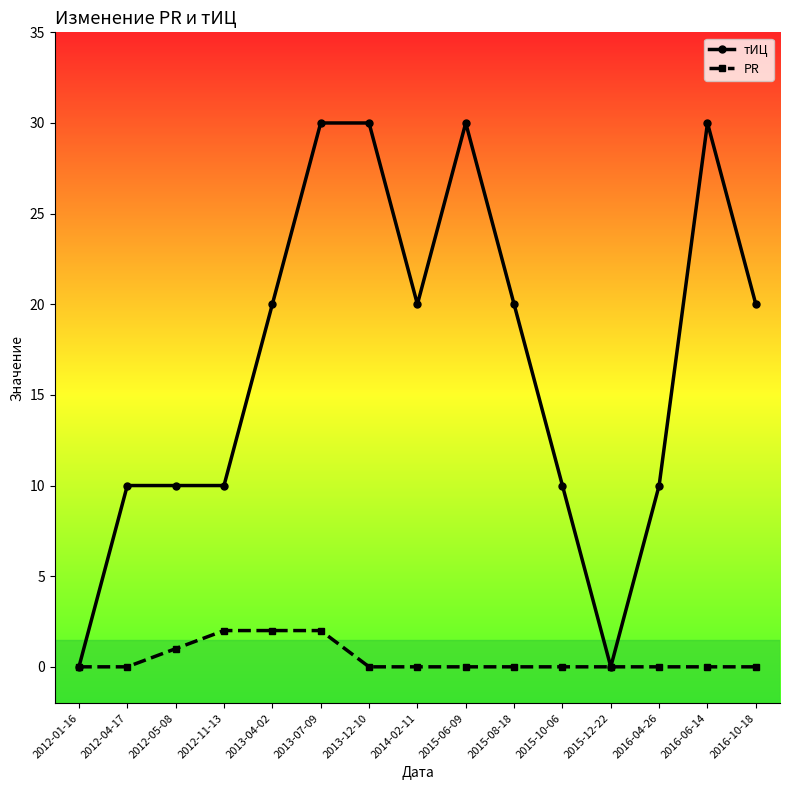

Rank the series by their maximum value, from lowest to highest.

PR, тИЦ